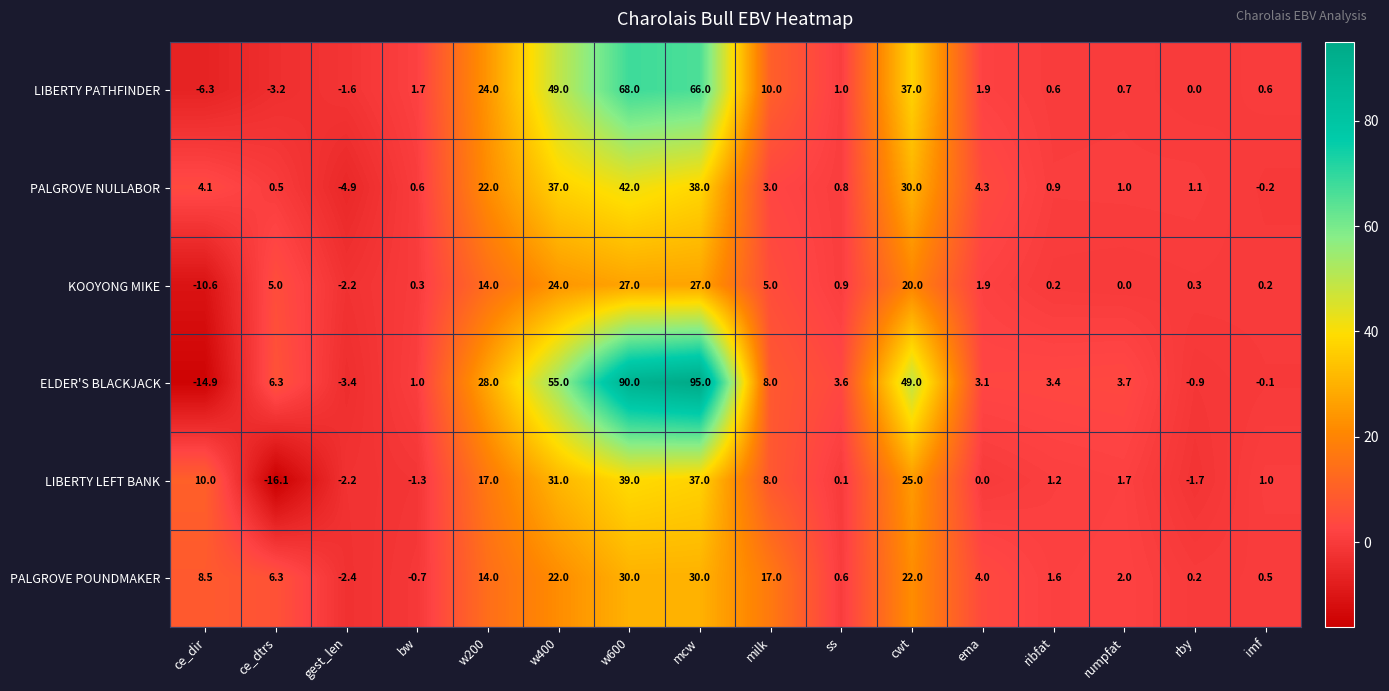

True or false: PALGROVE NULLABOR has a value of 2.3 at ce_dir.

False